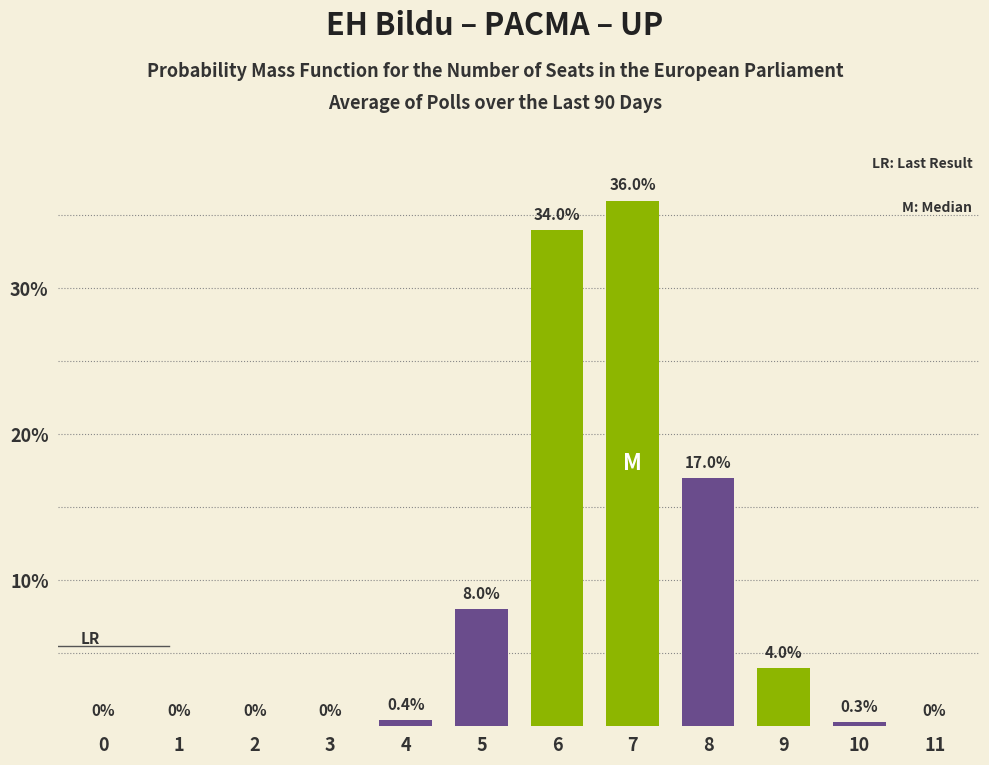

Reading left to right, list all the values displayed in this chart.

0=0.0	1=0.0	2=0.0	3=0.0	4=0.4	5=8.0	6=34.0	7=36.0	8=17.0	9=4.0	10=0.3	11=0.0